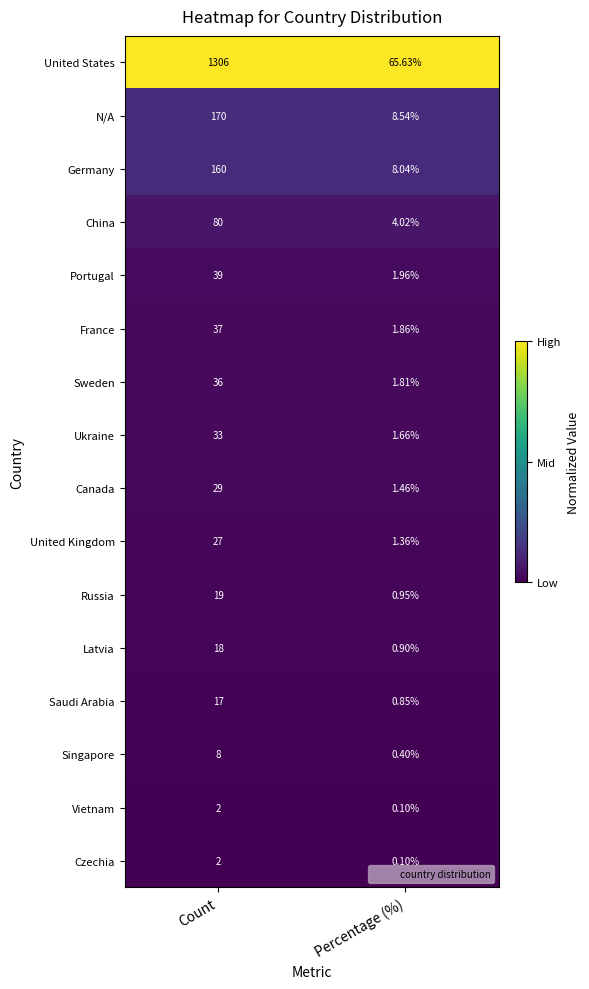

Which series has the widest spread of values?

United States